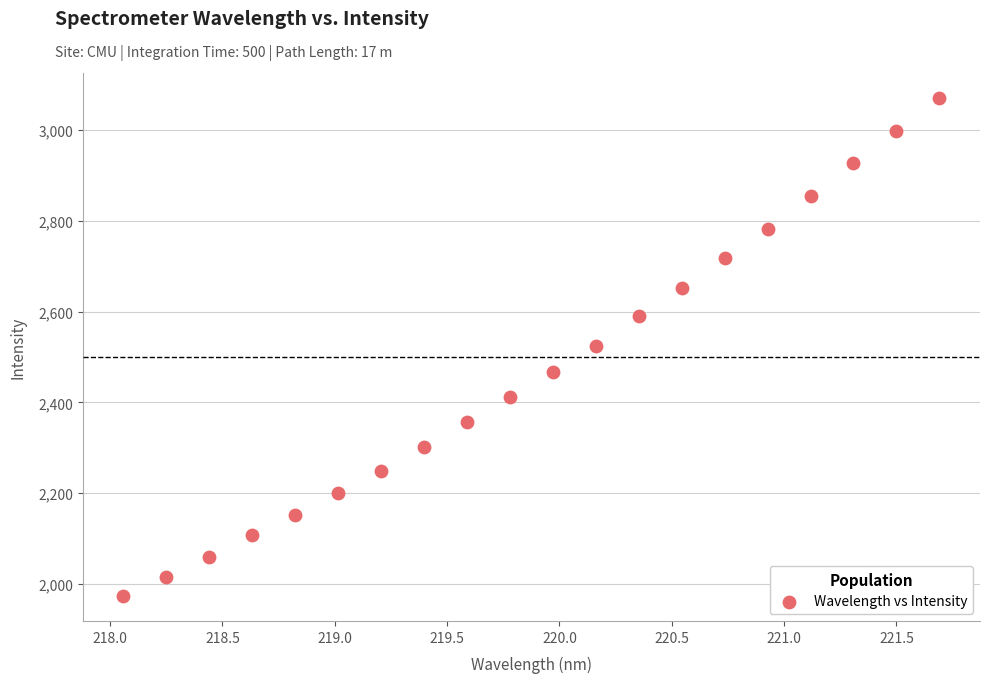

What is the range of Y values (max minus min)?

1097.8